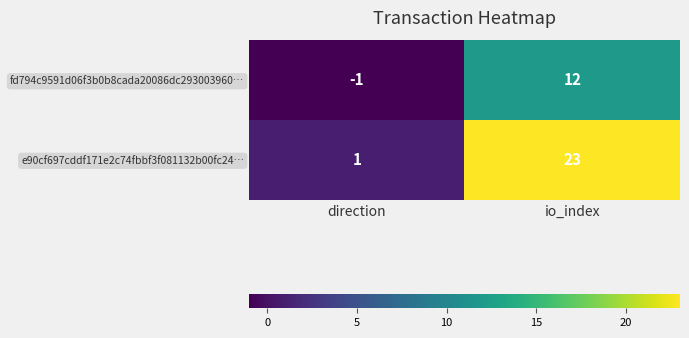

Is the value of e90cf697cddf171e2c74fbbf3f081132b00fc24… at io_index greater than the value of fd794c9591d06f3b0b8cada20086dc293003960… at direction?

Yes